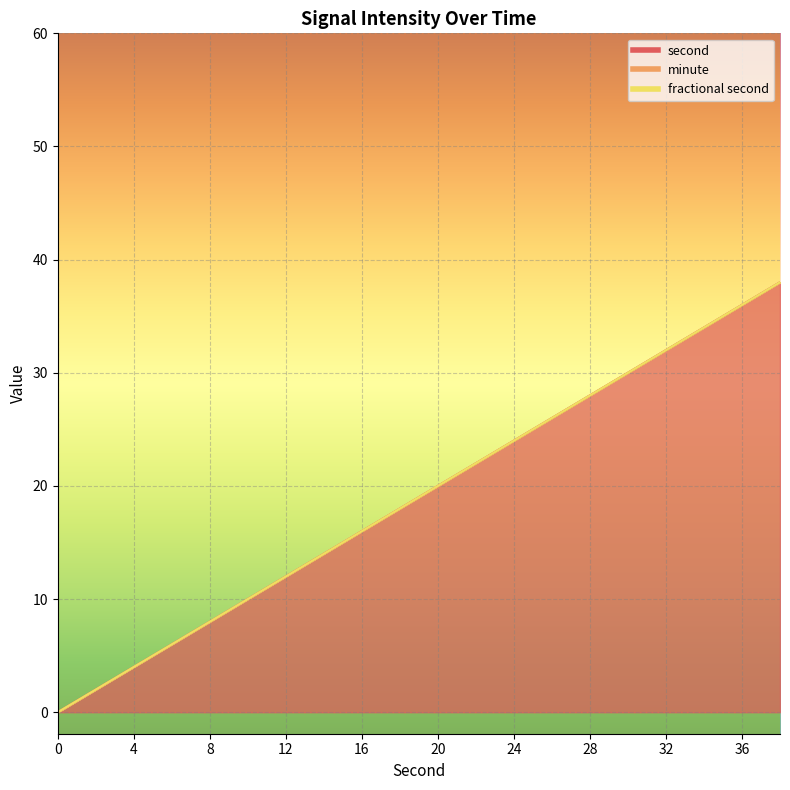

How many values in the second series exceed 20?

9